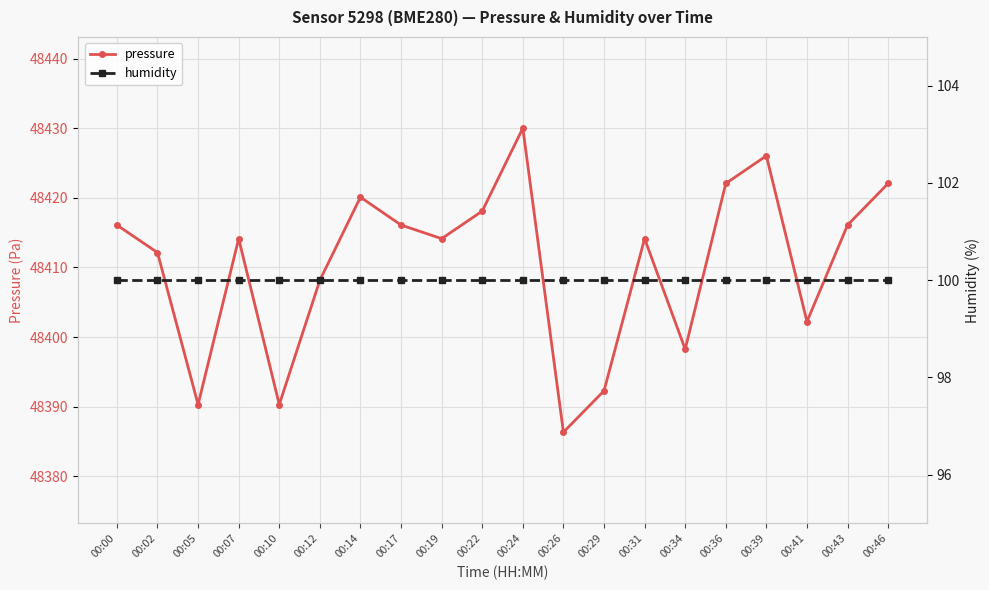

Which series changed the most between 00:12 and 00:46?

pressure